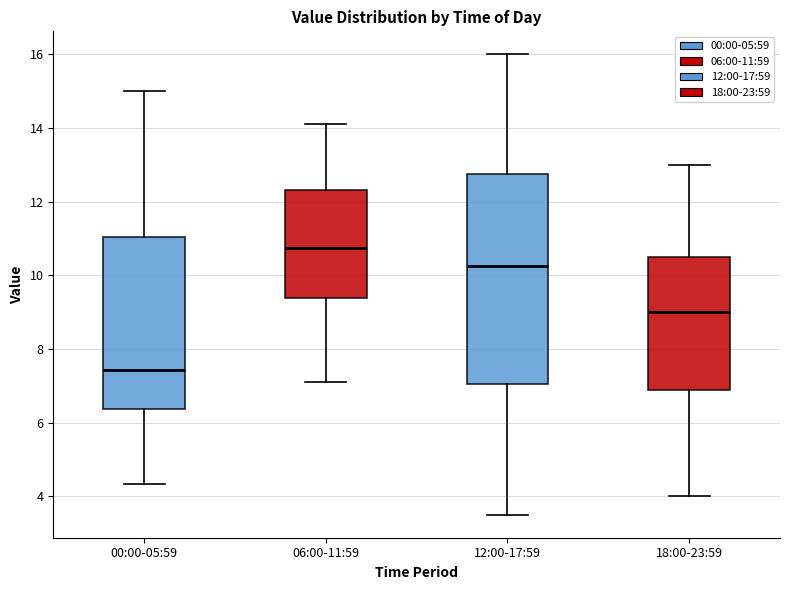

Reading left to right, transcribe this box plot: for each box, give where its median line is, the range the box spans, and where its two whiskers end, as read against the y-axis. The values are not printed on the chart, so give them approximately, as read against the axis.

00:00-05:59: median 7.4, box 6.4 to 11.0, whiskers 4.4 to 15.0
06:00-11:59: median 10.8, box 9.4 to 12.4, whiskers 7.2 to 14.2
12:00-17:59: median 10.2, box 7.0 to 12.8, whiskers 3.6 to 16.0
18:00-23:59: median 9.0, box 6.8 to 10.6, whiskers 4.0 to 13.0